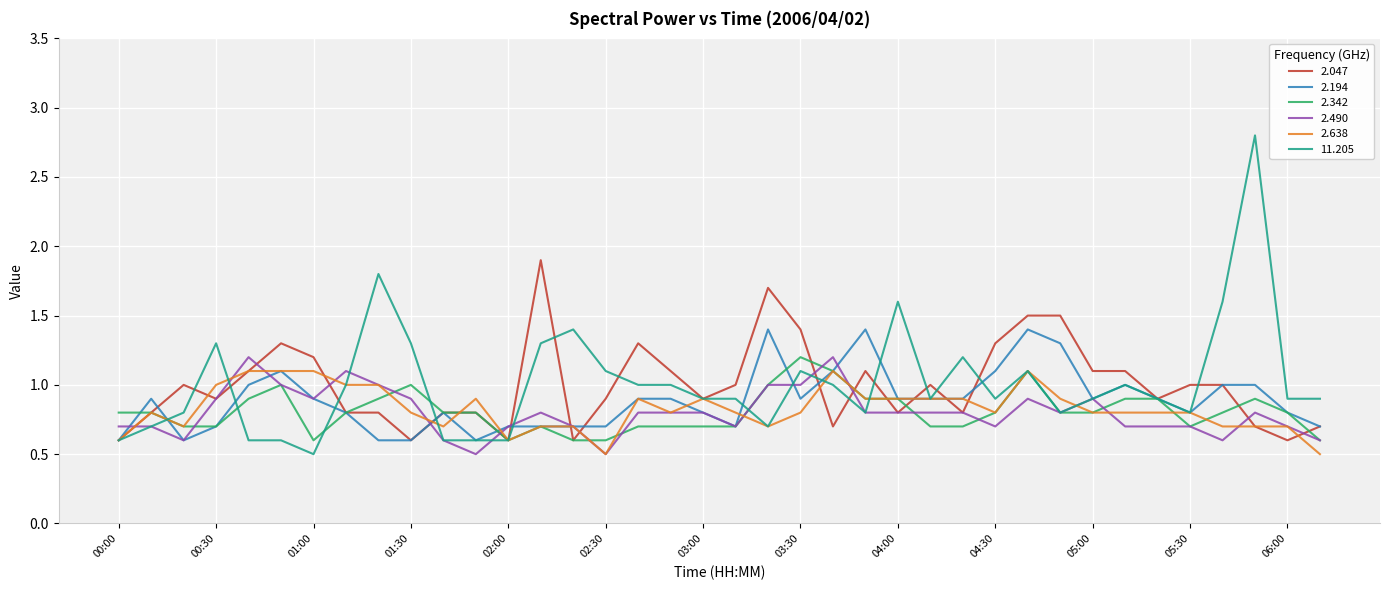

Which series has the widest spread of values?

11.205